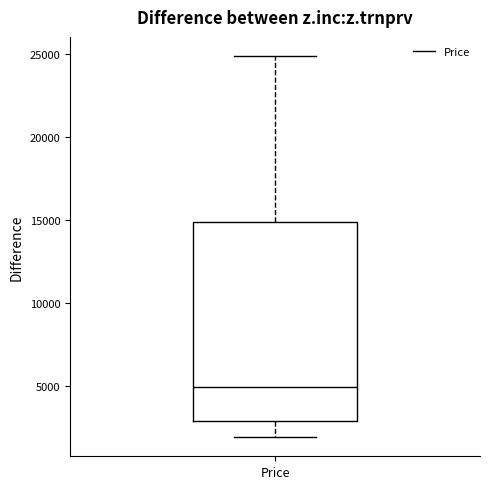

Transcribe this box plot: give where the median line is, the range the box spans, and where the two whiskers end, as read against the y-axis. The values are not printed on the chart, so give them approximately, as read against the axis.

median 5000, box 3000 to 15000, whiskers 2000 to 25000